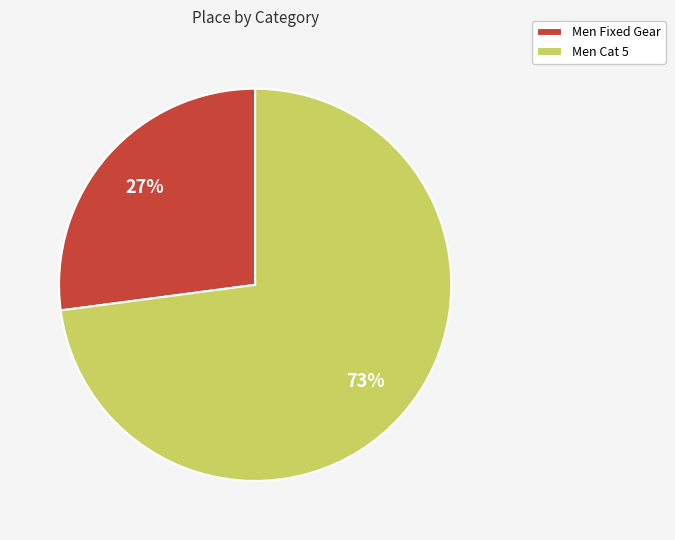

What percentage is the Men Fixed Gear slice, to the nearest percent?

27%